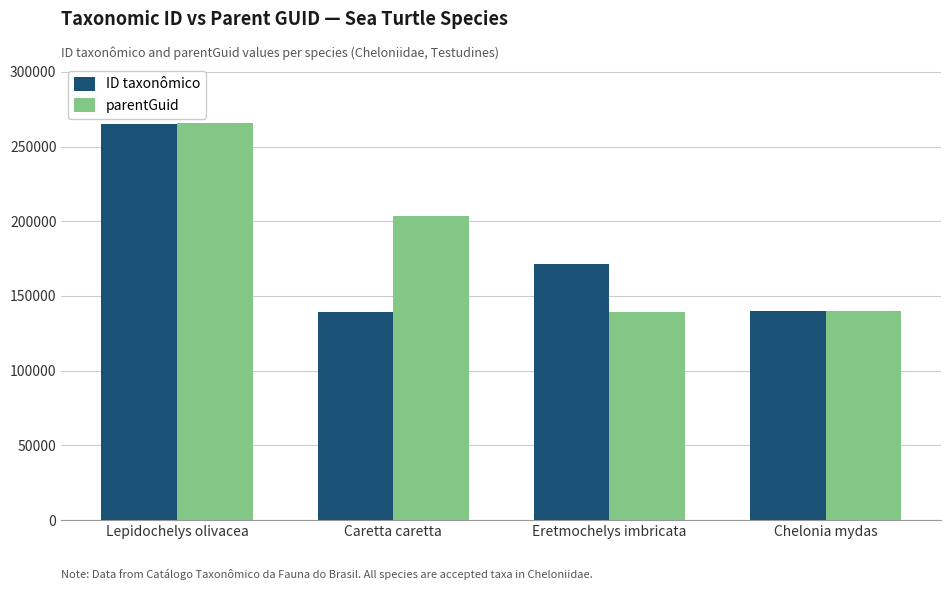

What is the maximum value shown in the chart?

265506